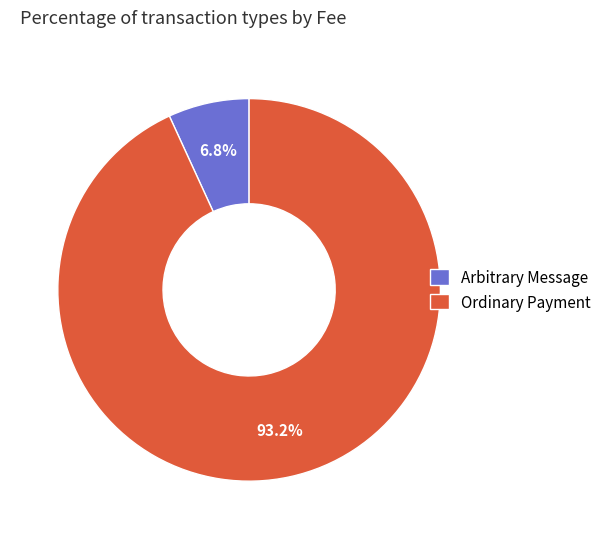

Which slice is the smallest?

Arbitrary Message